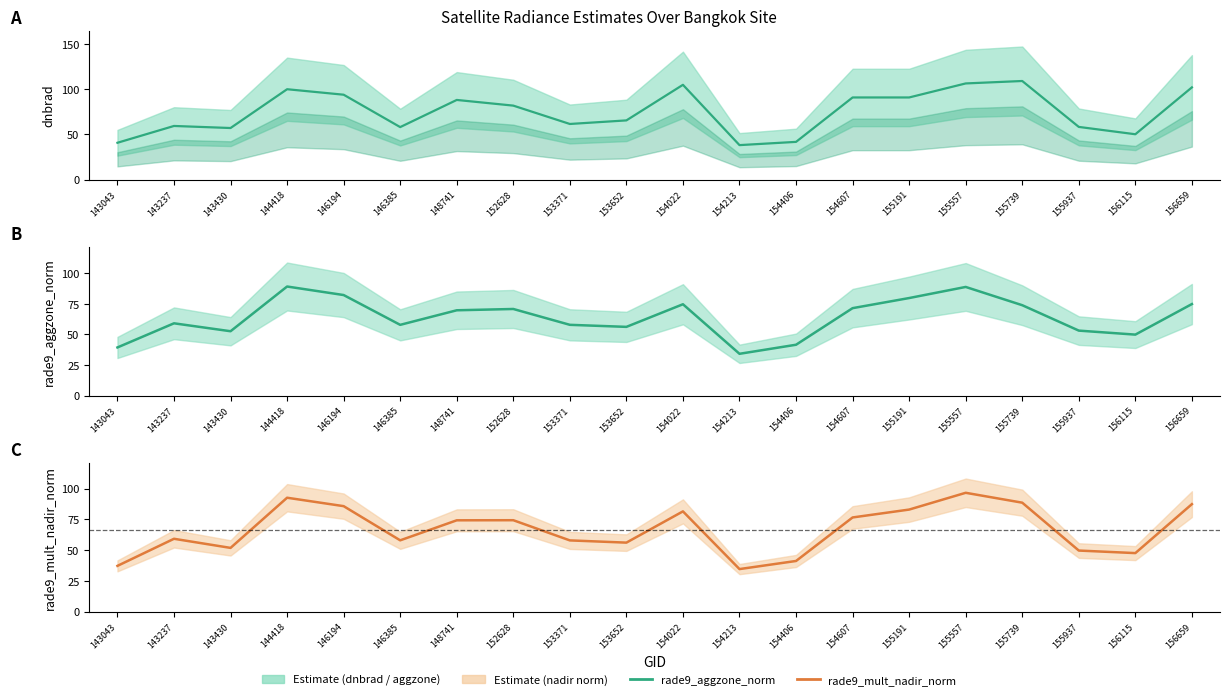

At which category does dnbrad (scan_angle proxy) reach its first local valley?

143430